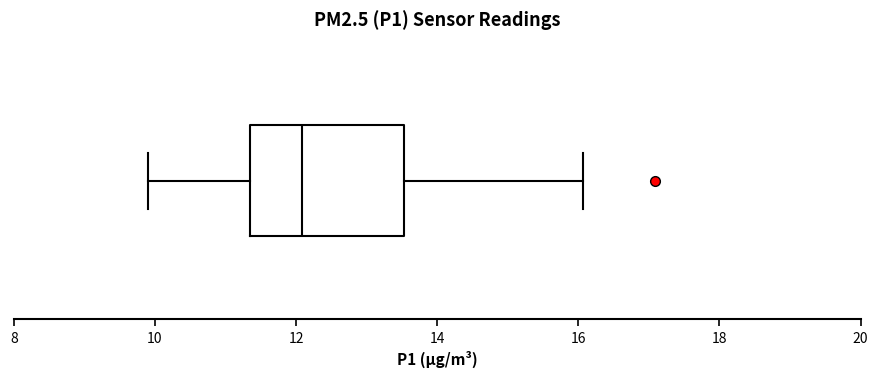

Transcribe this box plot: give where the median line is, the range the box spans, and where the two whiskers end, as read against the x-axis. The values are not printed on the chart, so give them approximately, as read against the axis.

median 12.0, box 11.4 to 13.6, whiskers 10.0 to 16.0